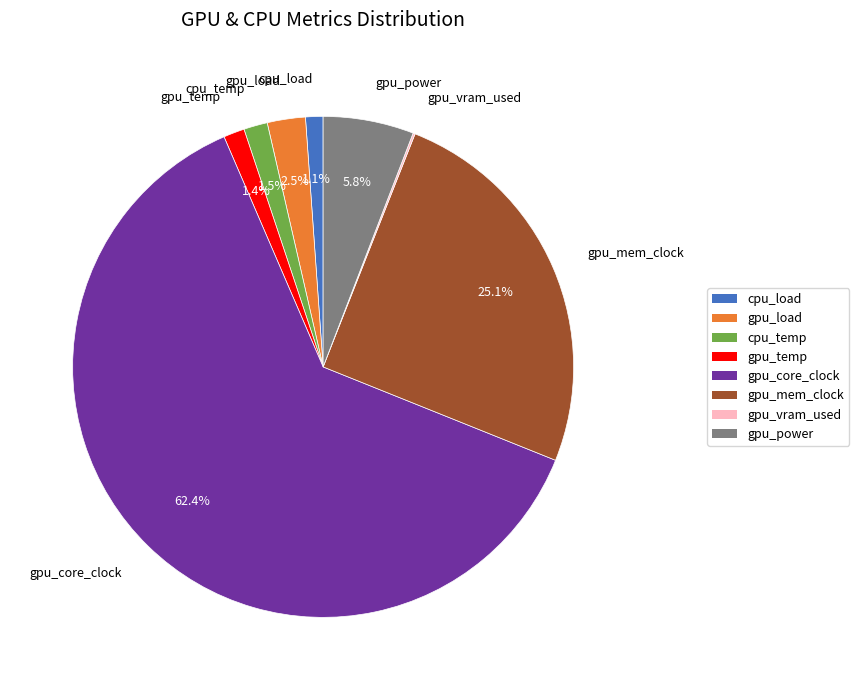

Approximately how many times larger is the value at gpu_temp compared to cpu_temp?

0.9